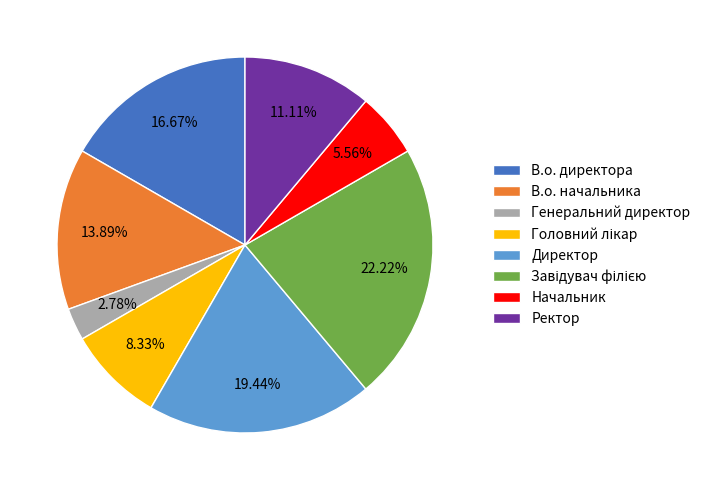

To the nearest percent, what is the average slice percentage?

12%